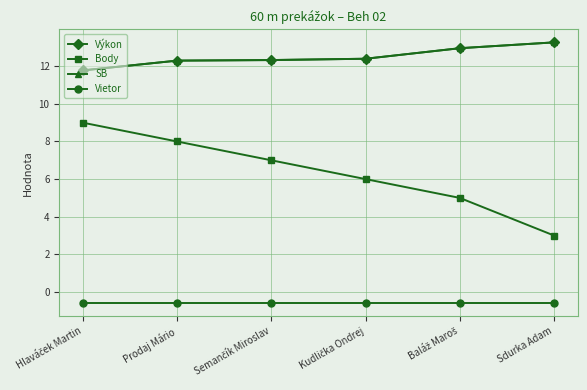

True or false: SB and Výkon intersect in this chart.

False